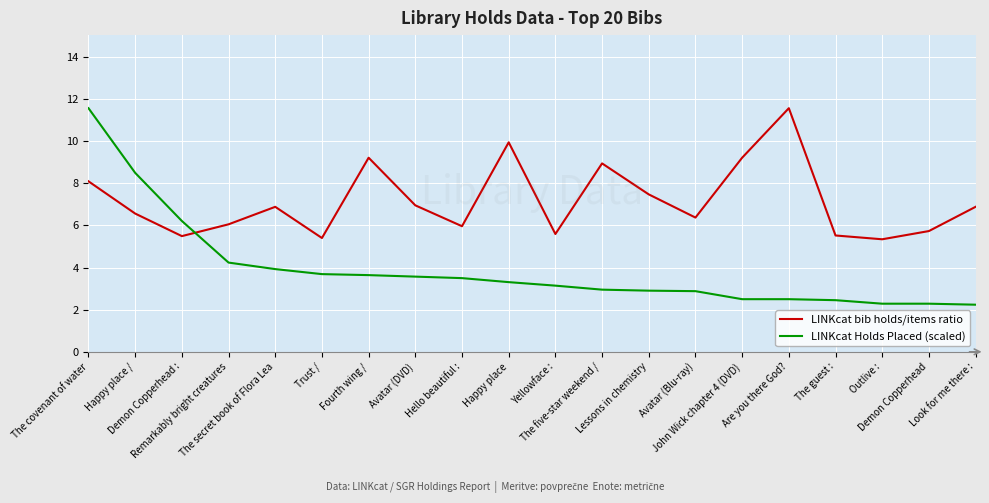

Rank the series by their average value, from lowest to highest.

LINKcat Holds Placed (scaled), LINKcat bib holds/items ratio